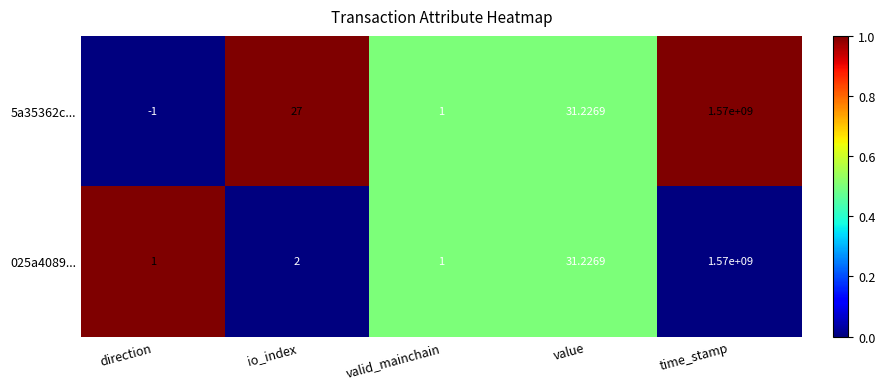

At which label is 5a35362c... closest to 784999999?

value